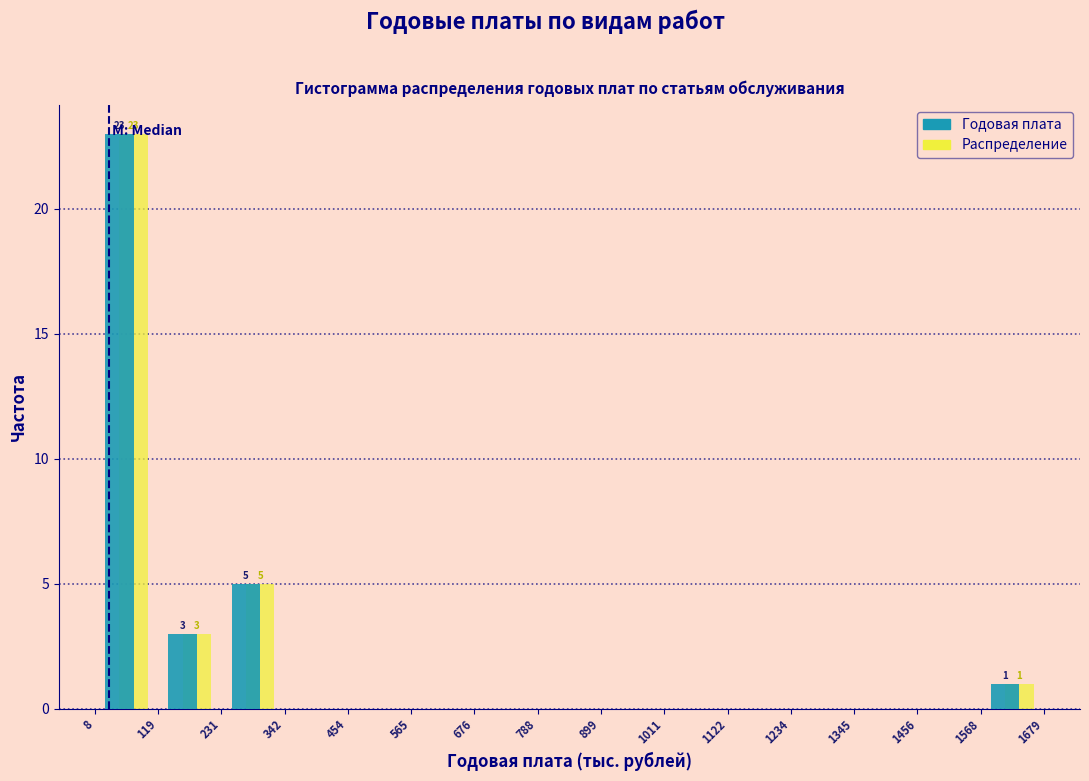

In the Годовая плата series, which range on the x-axis has the tallest bar?

8 to 119